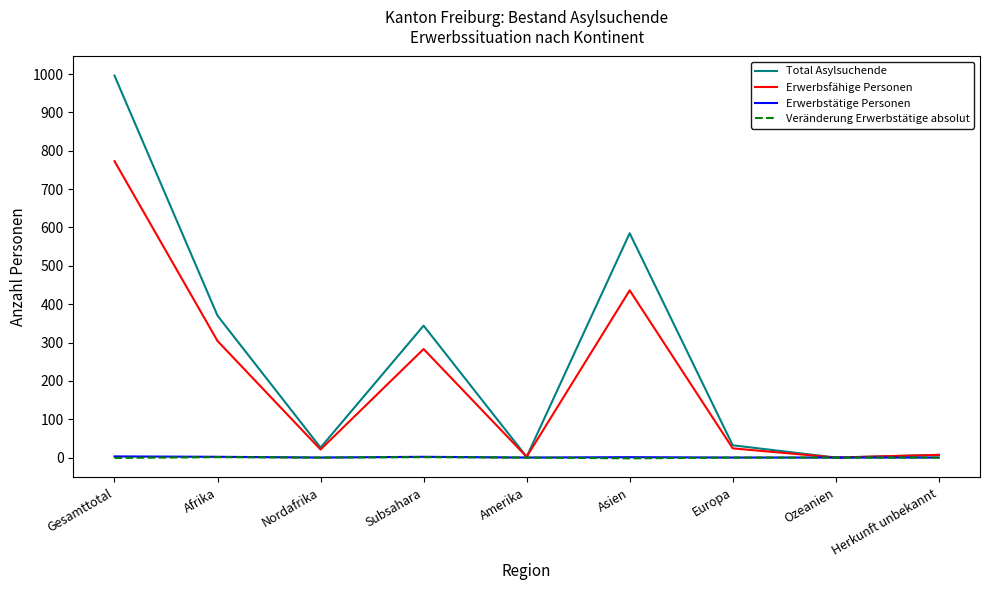

Is it true that Erwerbsfähige Personen equals 644 at Asien?

False